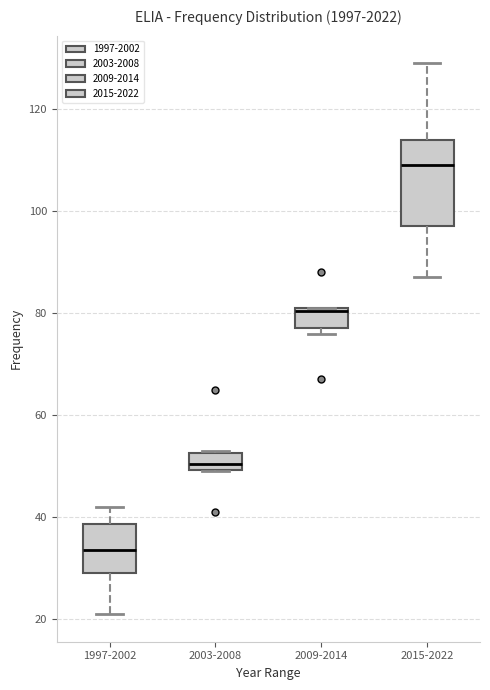

Which box's median line is the highest?

2015-2022